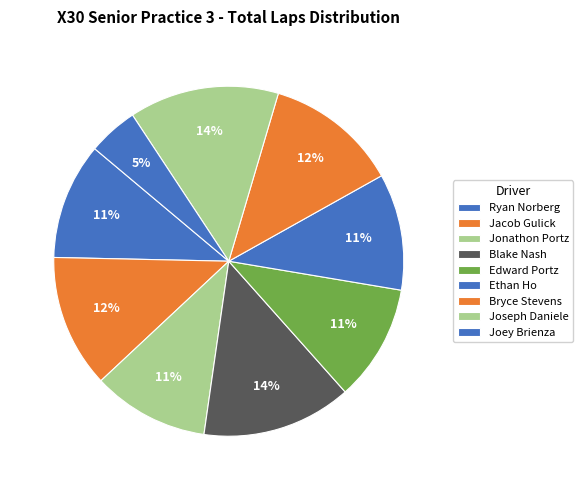

Count the number of slices in the pie.

9